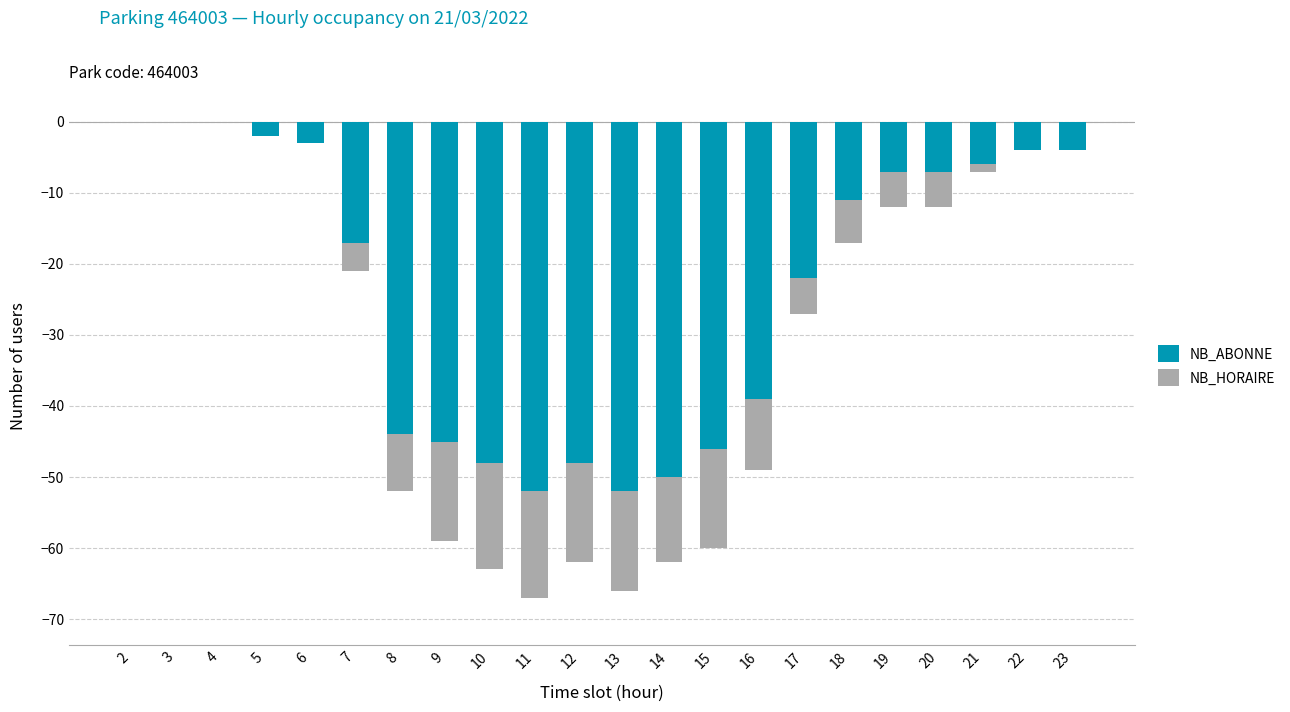

How many categories are shown in the chart?

22